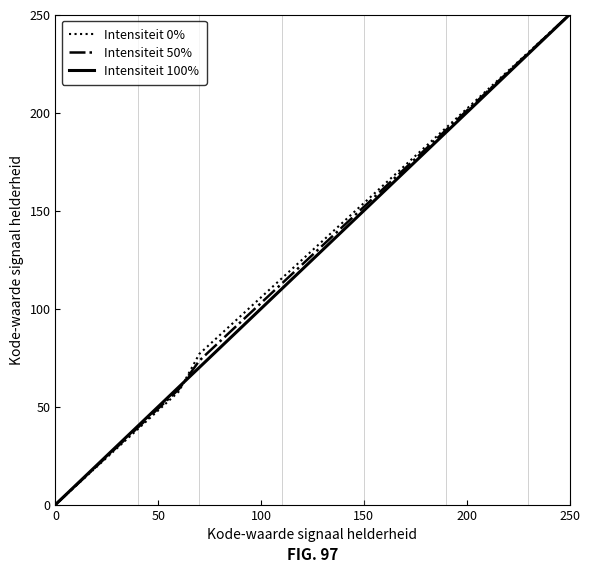

What is the maximum value shown in the chart?

250.0